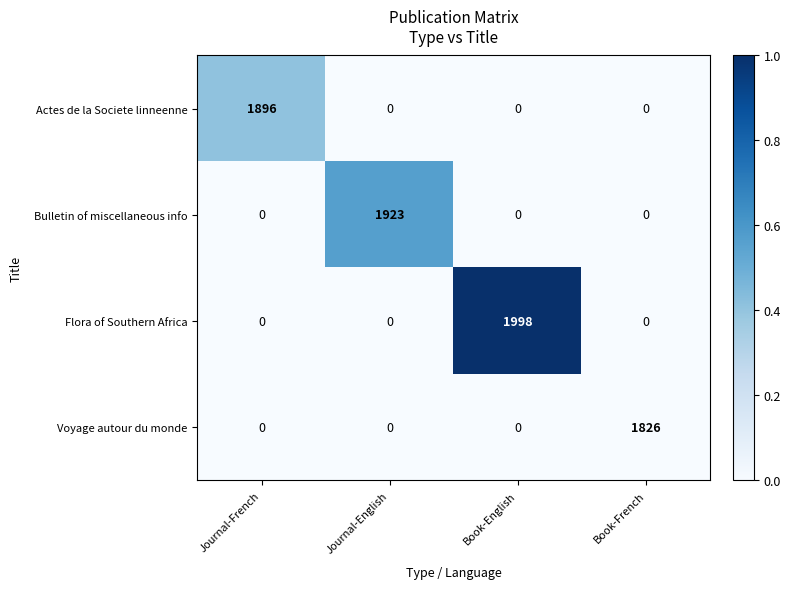

What is the sum of all Bulletin of miscellaneous info values?

1923